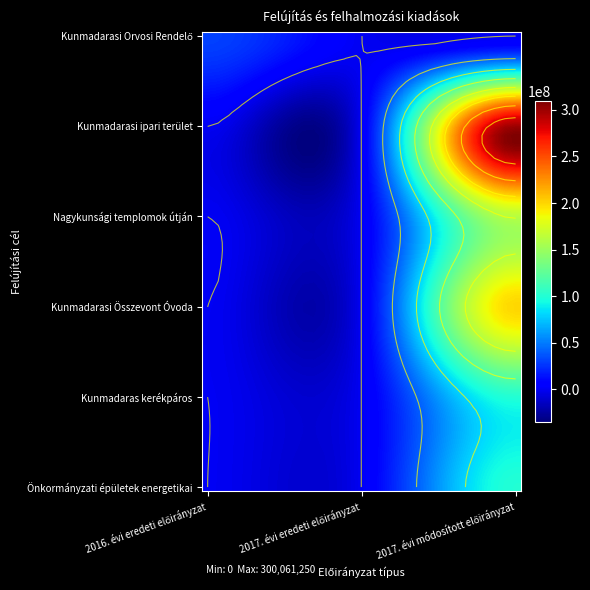

The value of Önkormányzati épületek energetikai at 2016. évi eredeti előirányzat is 0. True or false?

True